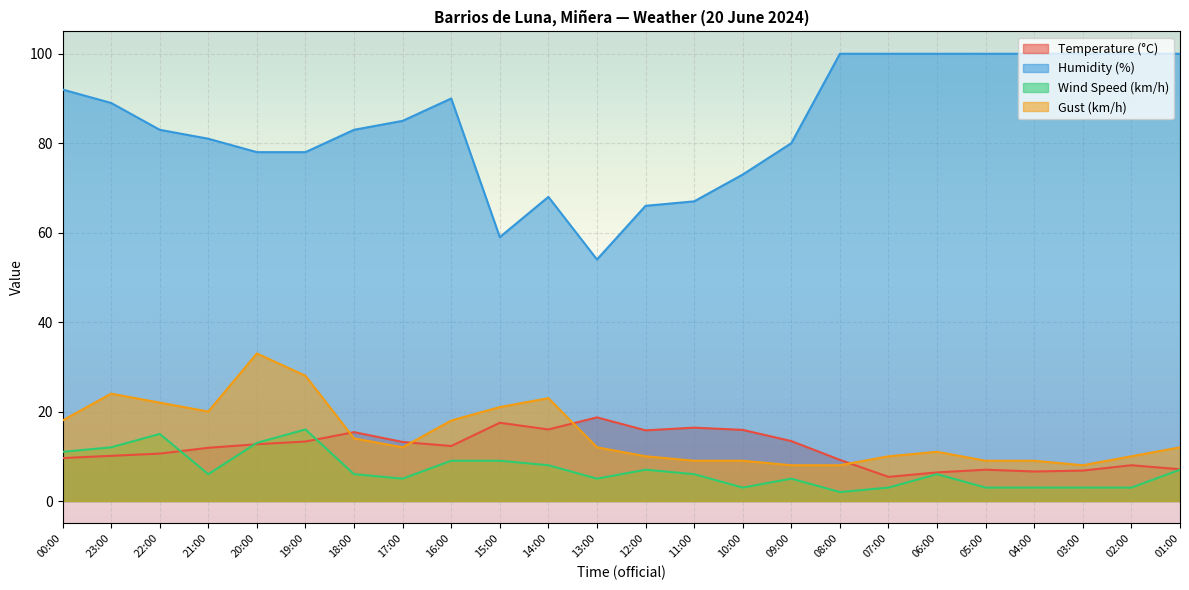

Reading left to right, list all the values displayed in this chart.

Temperature (°C): 00:00=9.6	23:00=10.1	22:00=10.6	21:00=11.9	20:00=12.7	19:00=13.3	18:00=15.4	17:00=13.2	16:00=12.3	15:00=17.5	14:00=16.0	13:00=18.7	12:00=15.8	11:00=16.4	10:00=15.9	09:00=13.4	08:00=9.2	07:00=5.4	06:00=6.4	05:00=7.0	04:00=6.6	03:00=6.8	02:00=8.0	01:00=7.1
Humidity (%): 00:00=92.0	23:00=89.0	22:00=83.0	21:00=81.0	20:00=78.0	19:00=78.0	18:00=83.0	17:00=85.0	16:00=90.0	15:00=59.0	14:00=68.0	13:00=54.0	12:00=66.0	11:00=67.0	10:00=73.0	09:00=80.0	08:00=100.0	07:00=100.0	06:00=100.0	05:00=100.0	04:00=100.0	03:00=100.0	02:00=100.0	01:00=100.0
Wind Speed (km/h): 00:00=11.0	23:00=12.0	22:00=15.0	21:00=6.0	20:00=13.0	19:00=16.0	18:00=6.0	17:00=5.0	16:00=9.0	15:00=9.0	14:00=8.0	13:00=5.0	12:00=7.0	11:00=6.0	10:00=3.0	09:00=5.0	08:00=2.0	07:00=3.0	06:00=6.0	05:00=3.0	04:00=3.0	03:00=3.0	02:00=3.0	01:00=7.0
Gust (km/h): 00:00=18.0	23:00=24.0	22:00=22.0	21:00=20.0	20:00=33.0	19:00=28.0	18:00=14.0	17:00=12.0	16:00=18.0	15:00=21.0	14:00=23.0	13:00=12.0	12:00=10.0	11:00=9.0	10:00=9.0	09:00=8.0	08:00=8.0	07:00=10.0	06:00=11.0	05:00=9.0	04:00=9.0	03:00=8.0	02:00=10.0	01:00=12.0